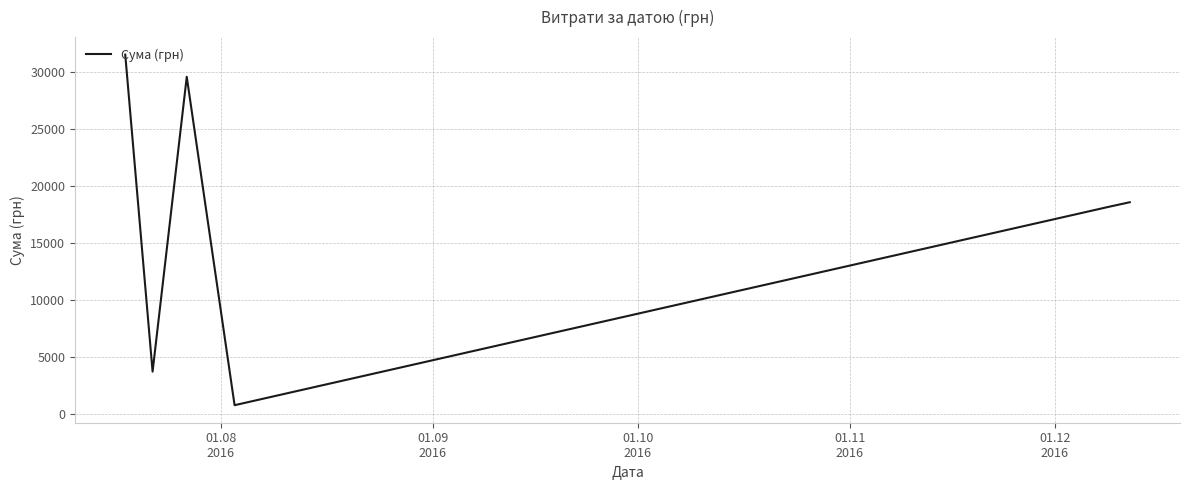

How many interior local valleys (lower than both neighbors) does the data have?

2